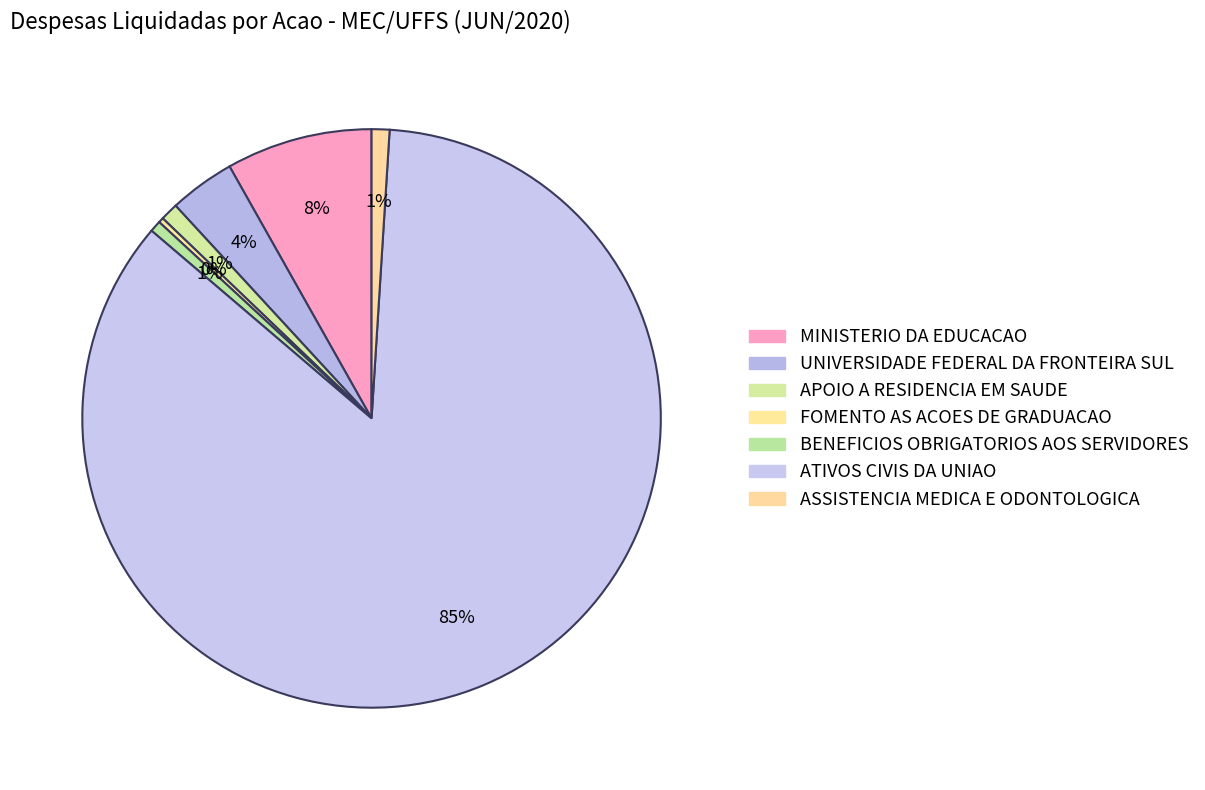

How many slices are in this pie chart?

7